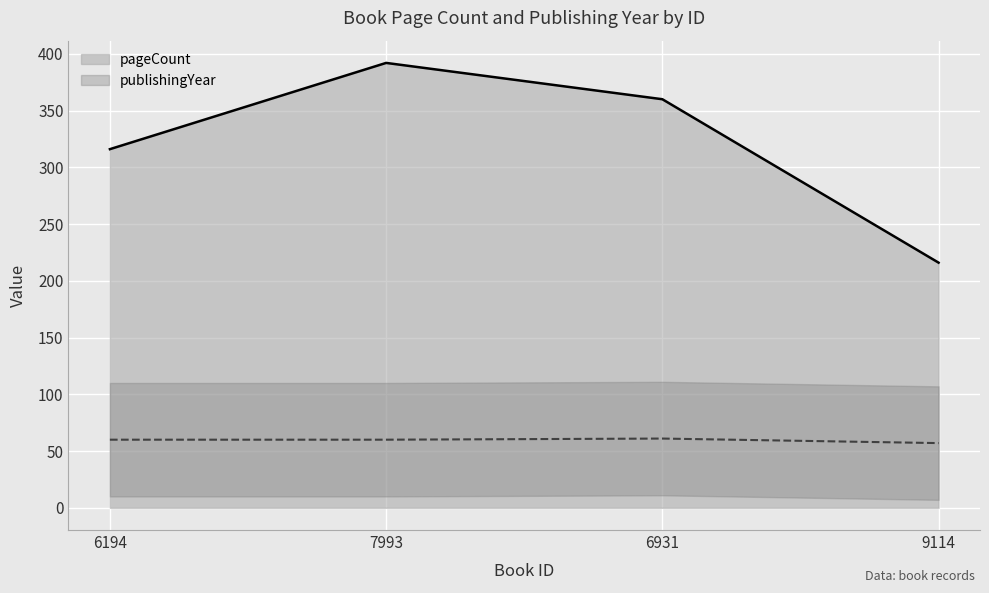

True or false: pageCount and publishingYear intersect in this chart.

False